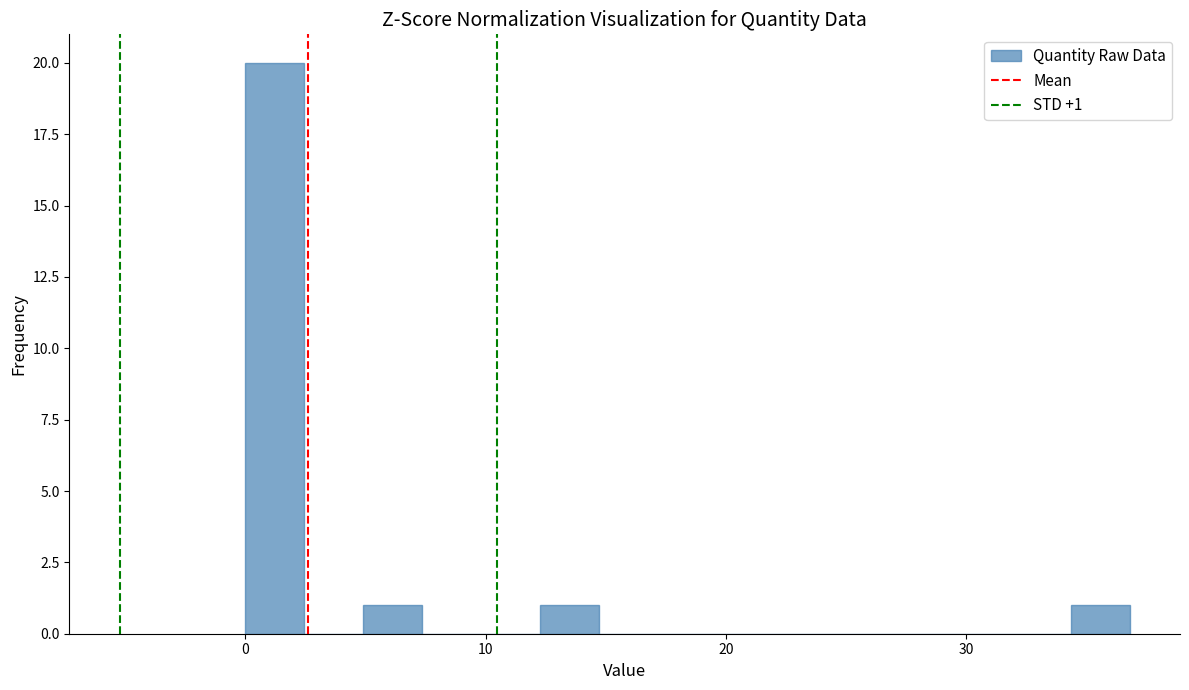

Around what value on the x-axis is the tallest bar? Give the approximate position of its centre, as read against the axis.

1